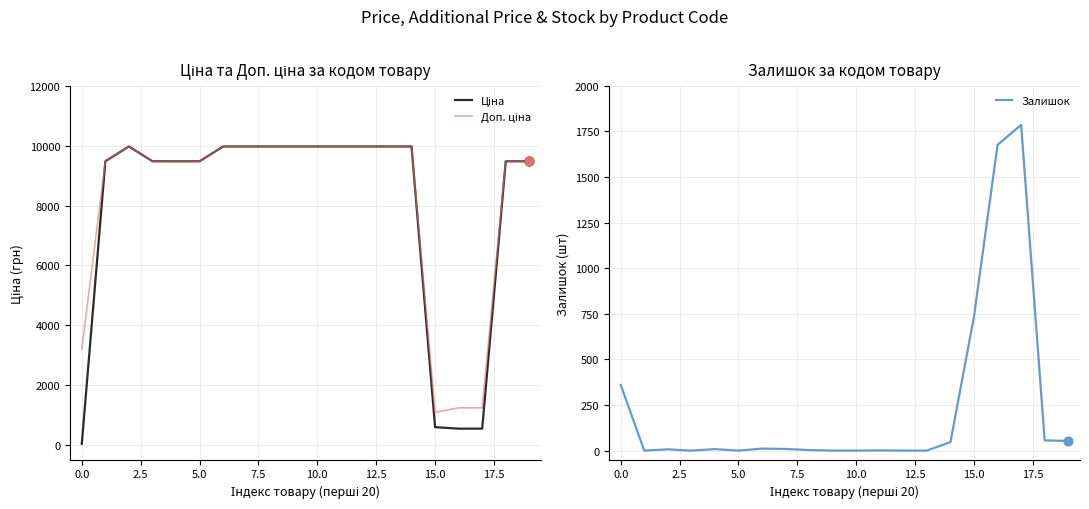

The value of Залишок at 15.0 is 736. True or false?

True